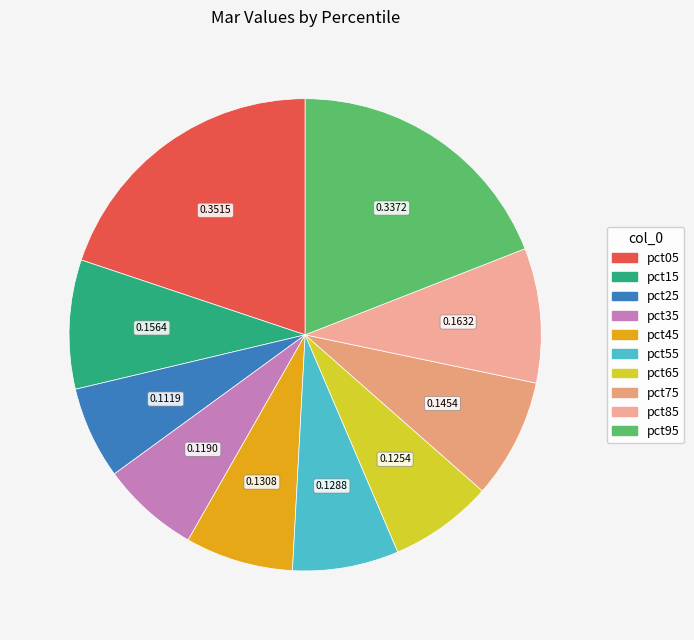

How many slices are in this pie chart?

10